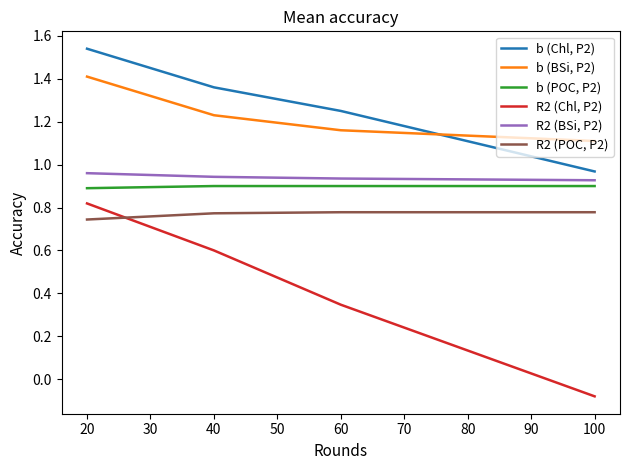

True or false: b (POC, P2) has more than 1 interior local peaks.

False